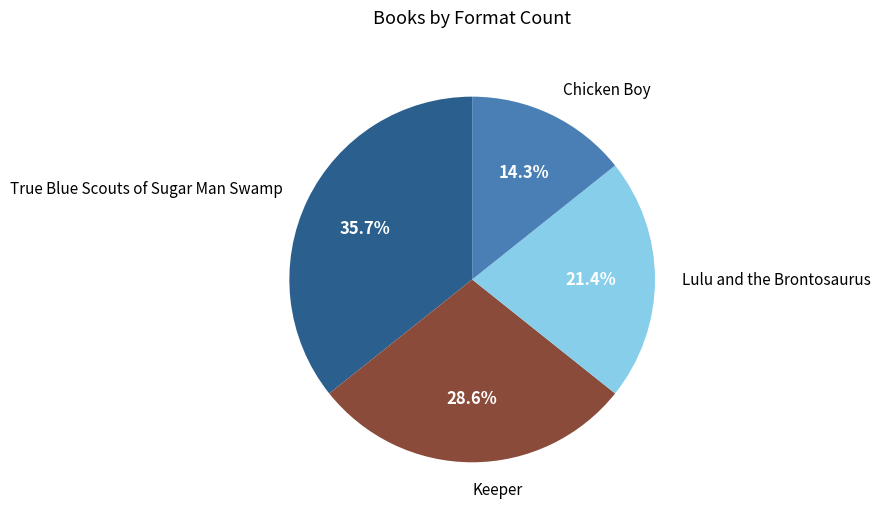

Which slice is the smallest?

Chicken Boy